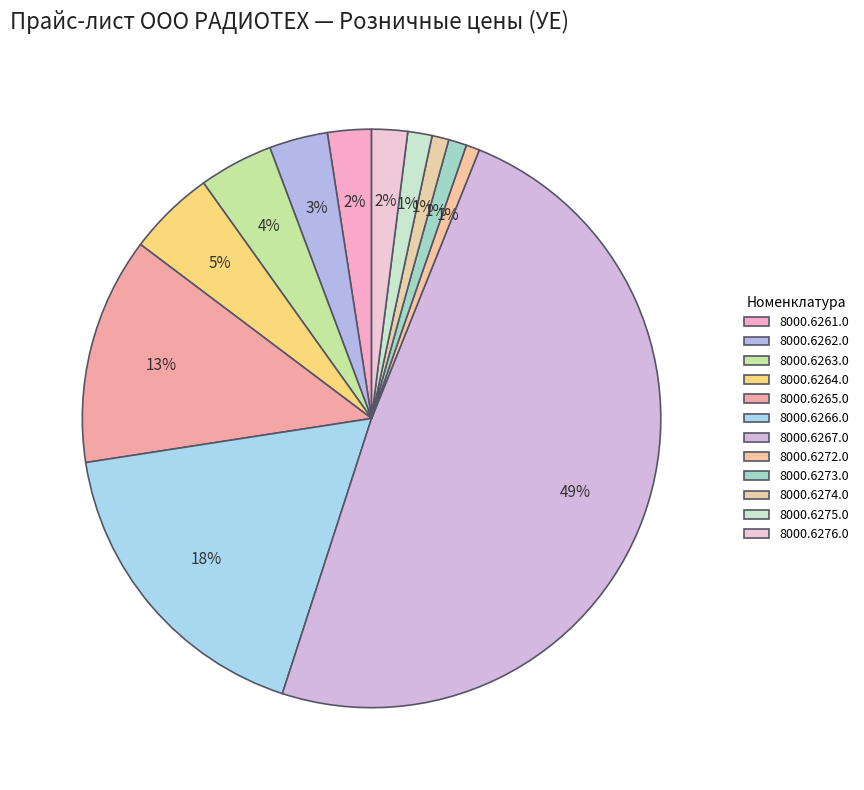

True or false: 8000.6263.0 accounts for 9% of the total.

False